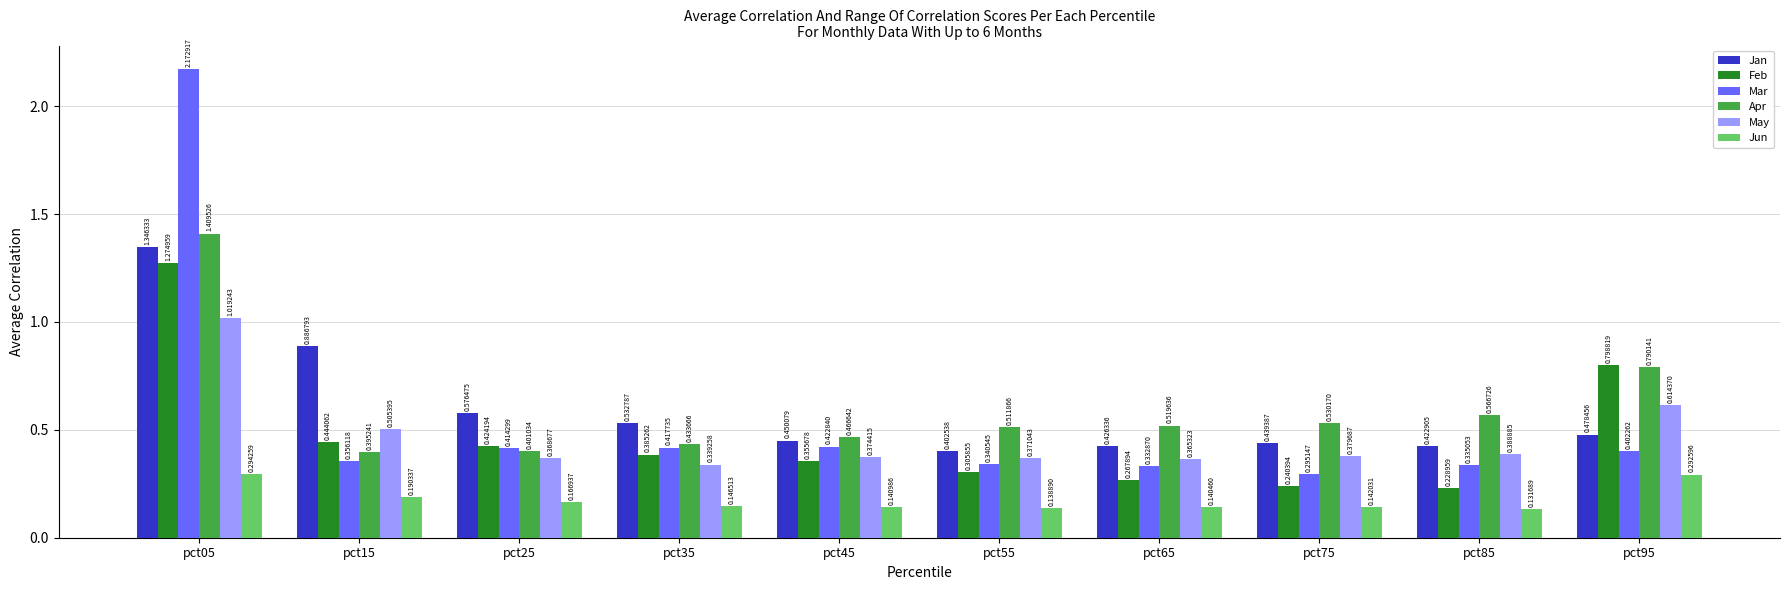

Which series has the largest range (max minus min)?

Mar